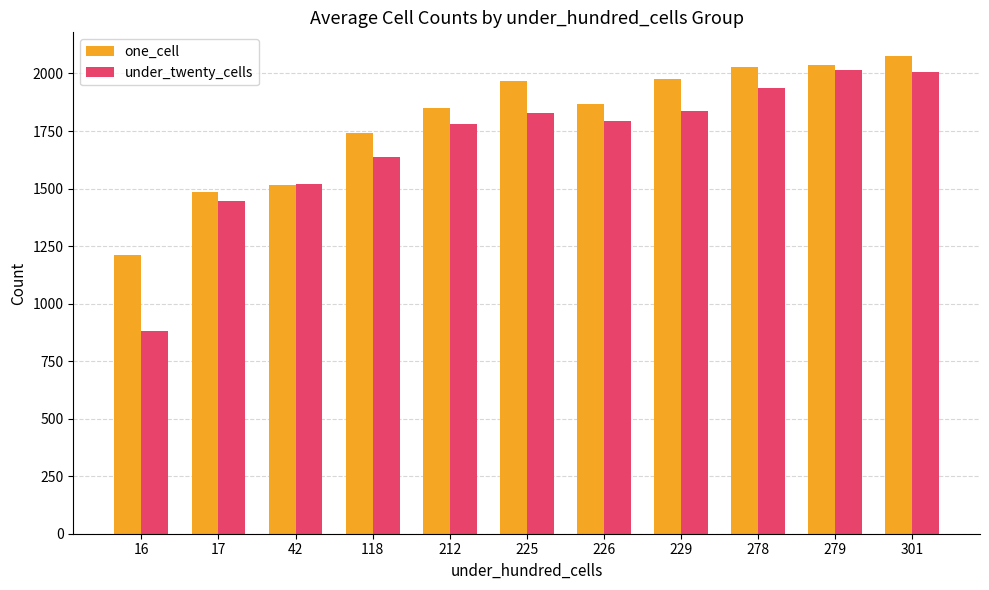

What is the average value of the one_cell series?

1795.7